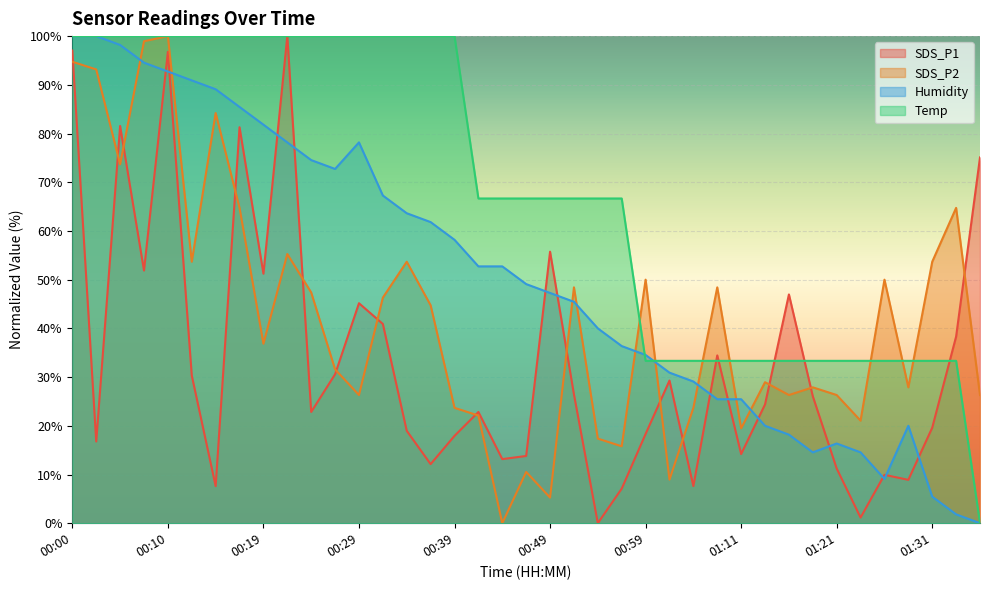

What is the average value of the SDS_P1 series?

33.5